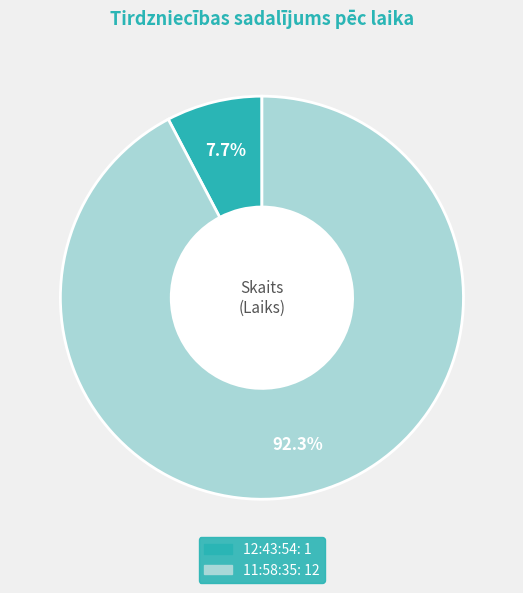

Is it true that 11:58:35 is 99% of the pie?

False